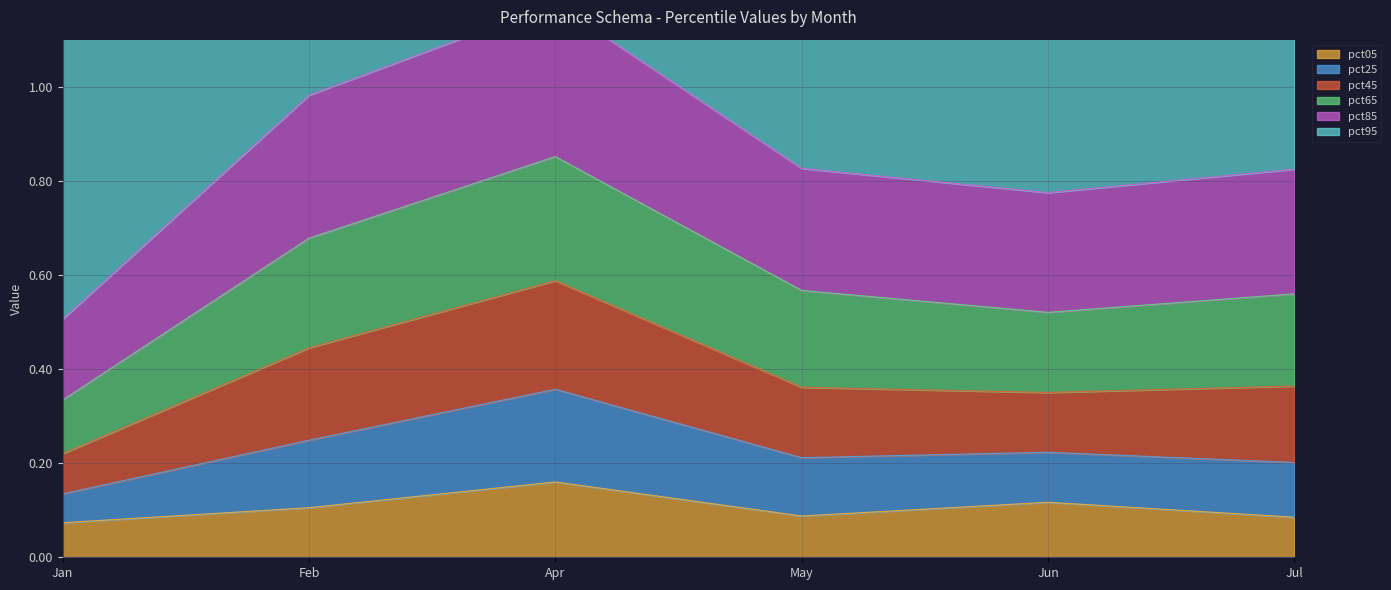

What is the minimum value shown in the chart?

0.1